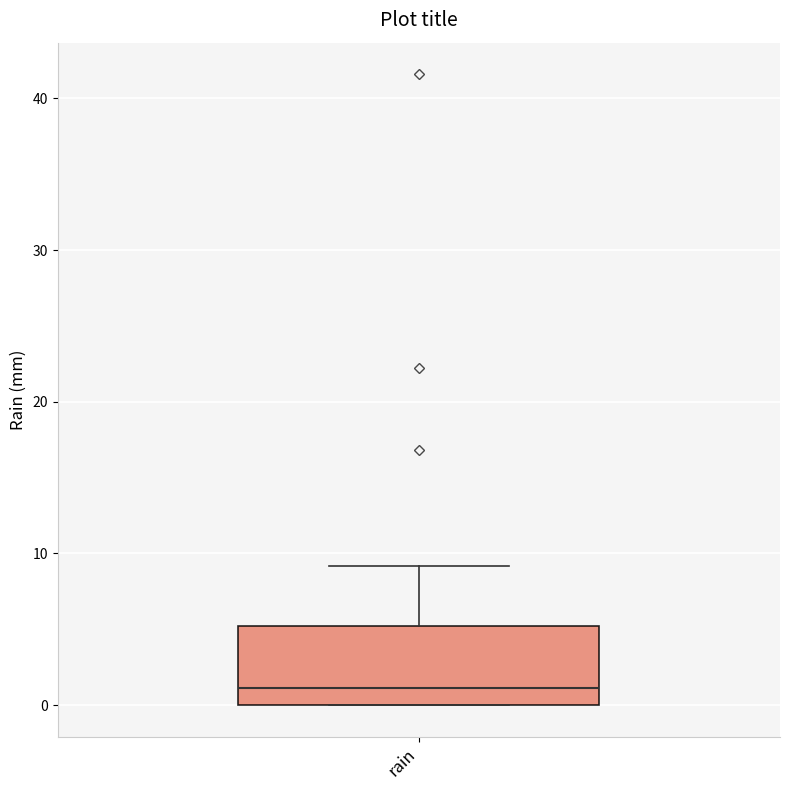

Where is the upper edge of the box for rain on the y-axis? The values are not printed on the chart, so give them approximately, as read against the axis.

5